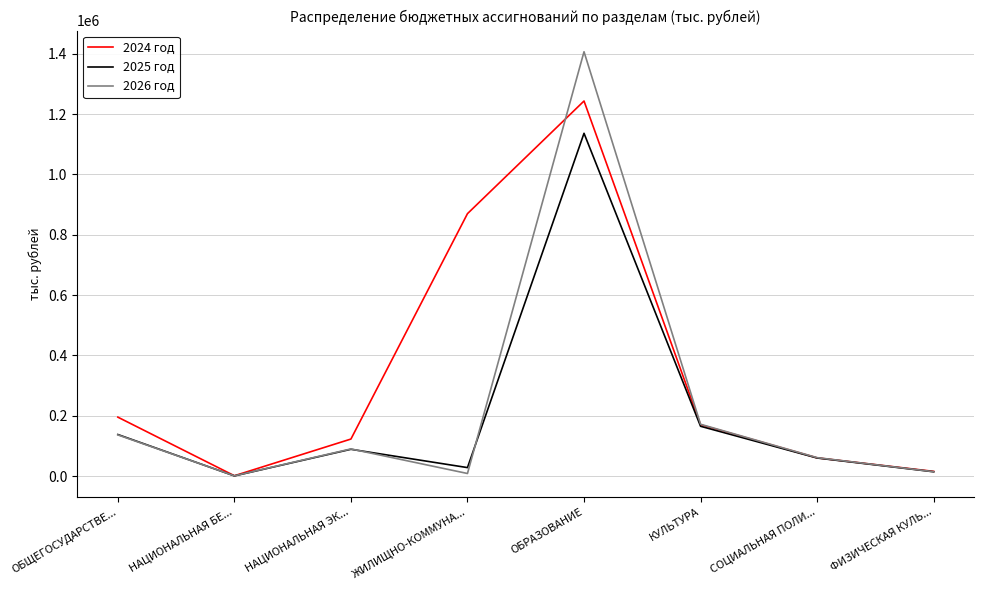

At which category is the sum across all series the highest?

ОБРАЗОВАНИЕ